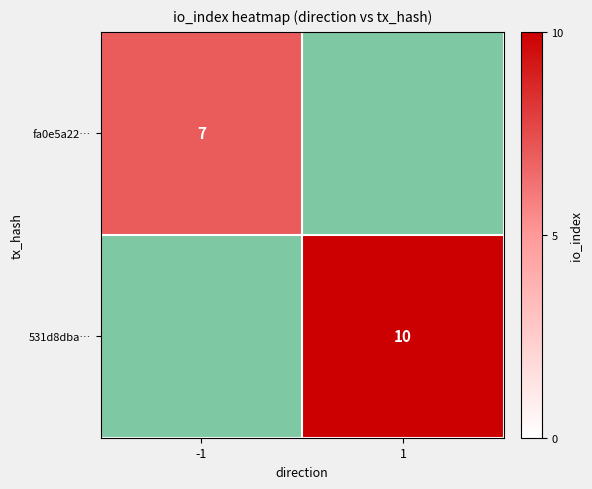

What is the maximum value for 531d8dba…?

10